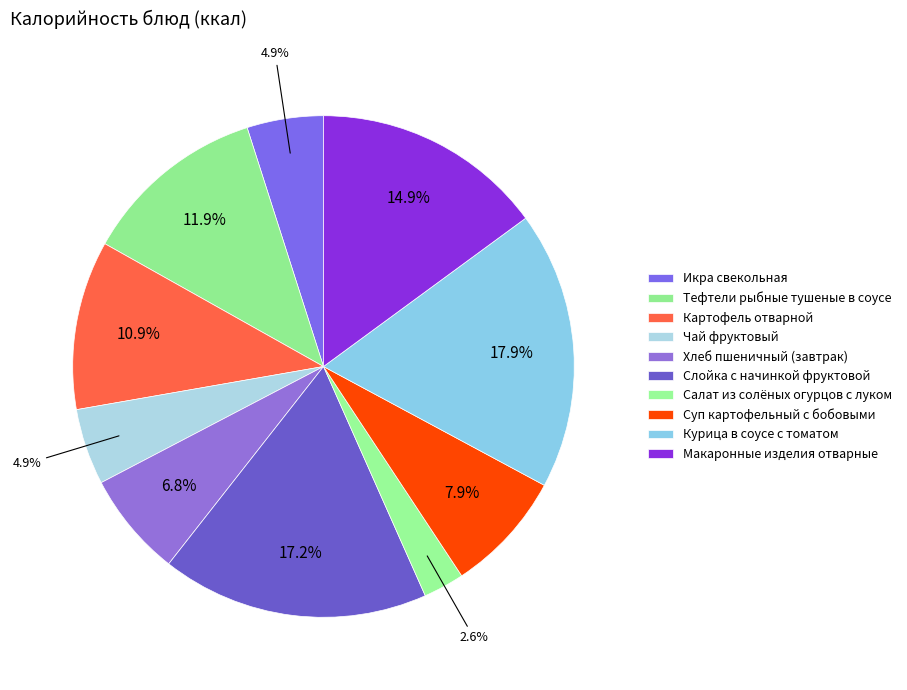

How many slices are in this pie chart?

10